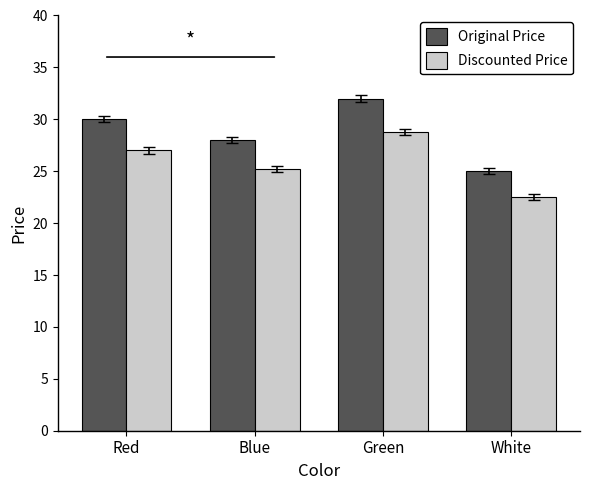

Which series has the largest total across all categories?

Original Price